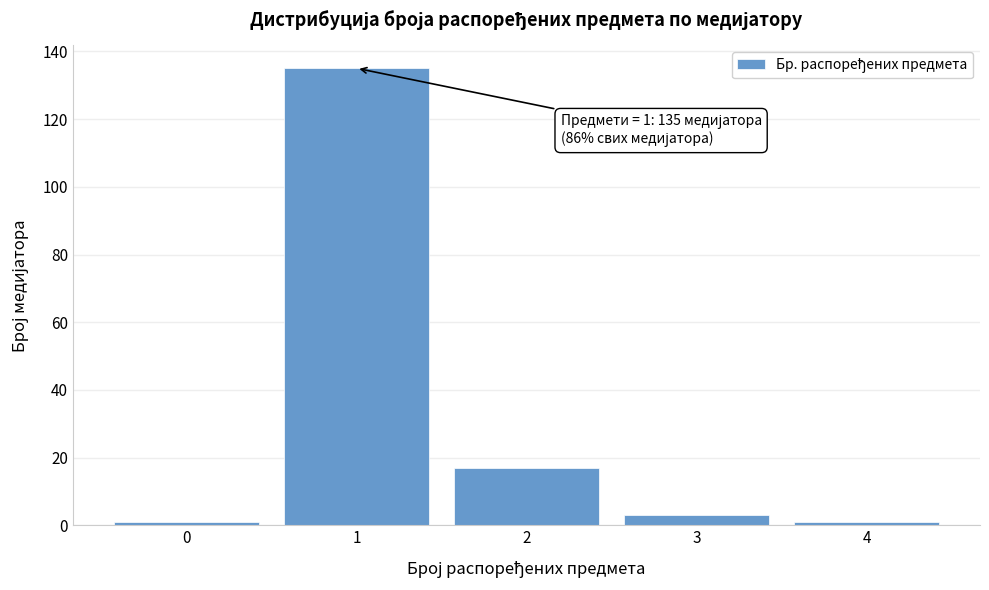

Reading left to right, list all the values displayed in this chart.

0=1	1=135	2=17	3=3	4=1